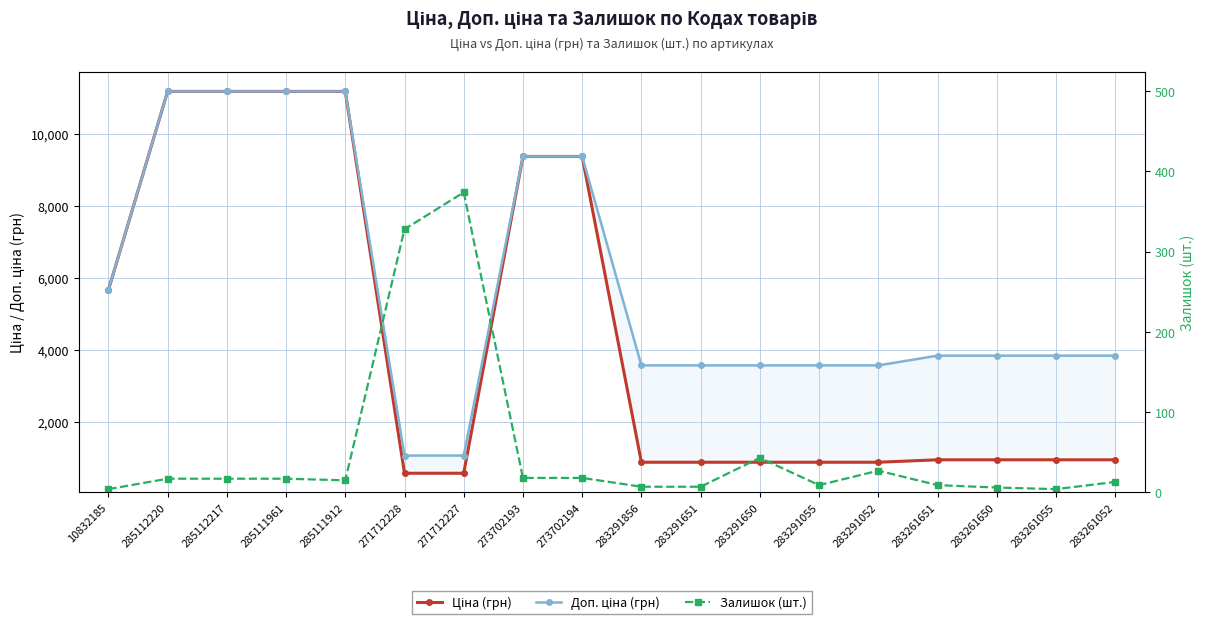

Count the number of data series in this chart.

3